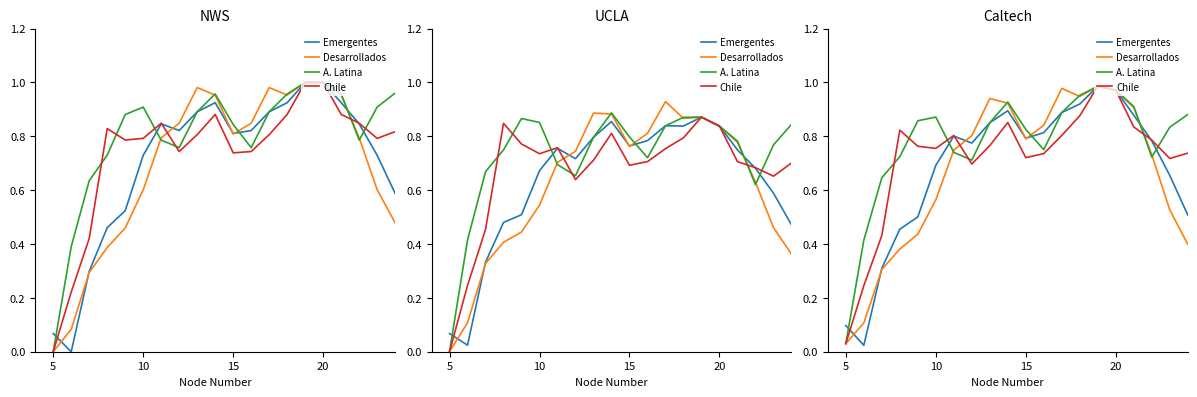

True or false: A. Latina has more than 1 interior local peaks.

True